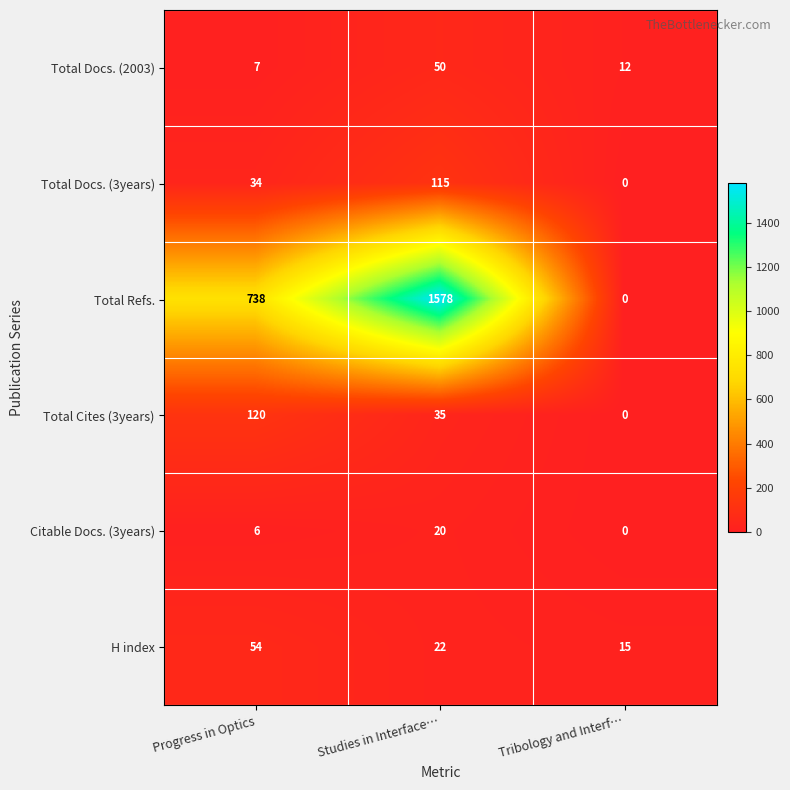

What is the greatest value displayed?

1578